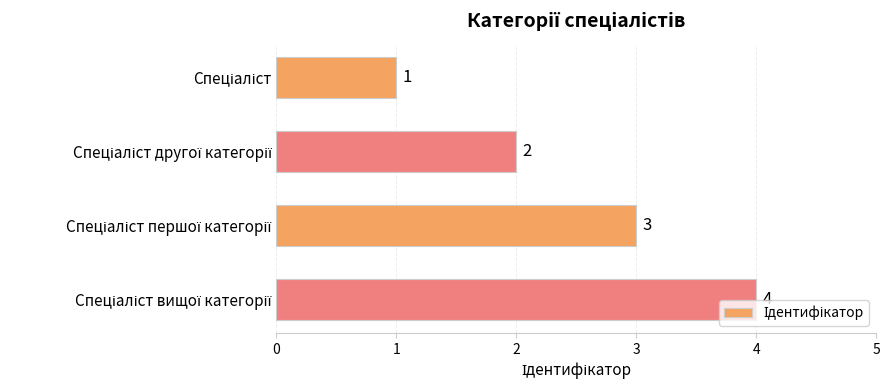

What is the value of the 3rd bar from the top?

3